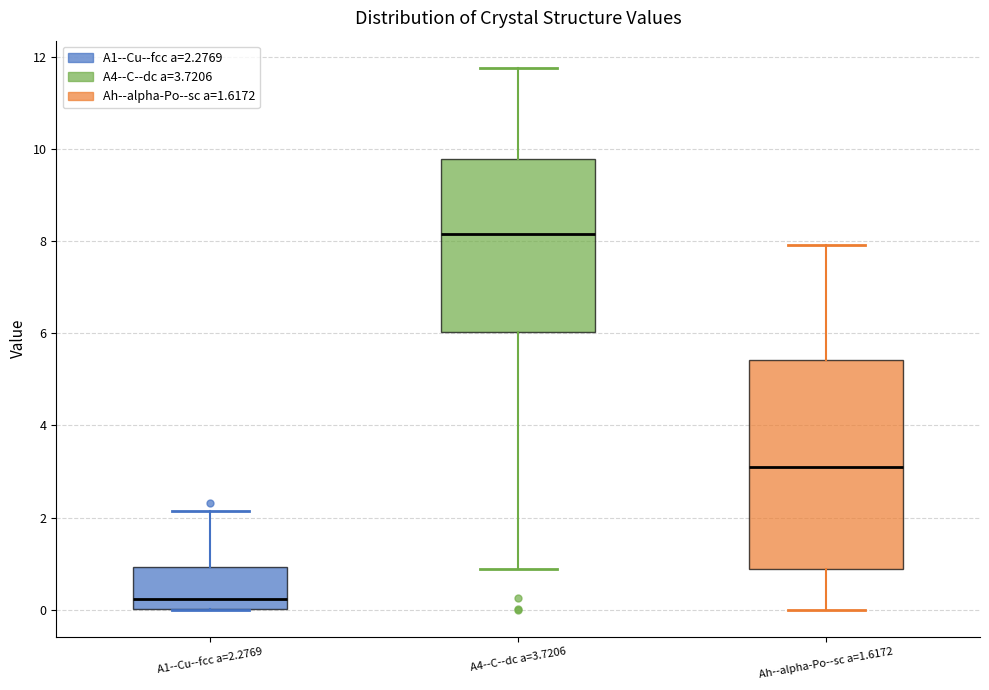

Reading left to right, transcribe this box plot: for each box, give where its median line is, the range the box spans, and where its two whiskers end, as read against the y-axis. The values are not printed on the chart, so give them approximately, as read against the axis.

A1--Cu--fcc a=2.2769: median 0.2, box 0.0 to 1.0, whiskers 0.0 to 2.2
A4--C--dc a=3.7206: median 8.2, box 6.0 to 9.8, whiskers 0.8 to 11.8
Ah--alpha-Po--sc a=1.6172: median 3.0, box 0.8 to 5.4, whiskers 0.0 to 8.0